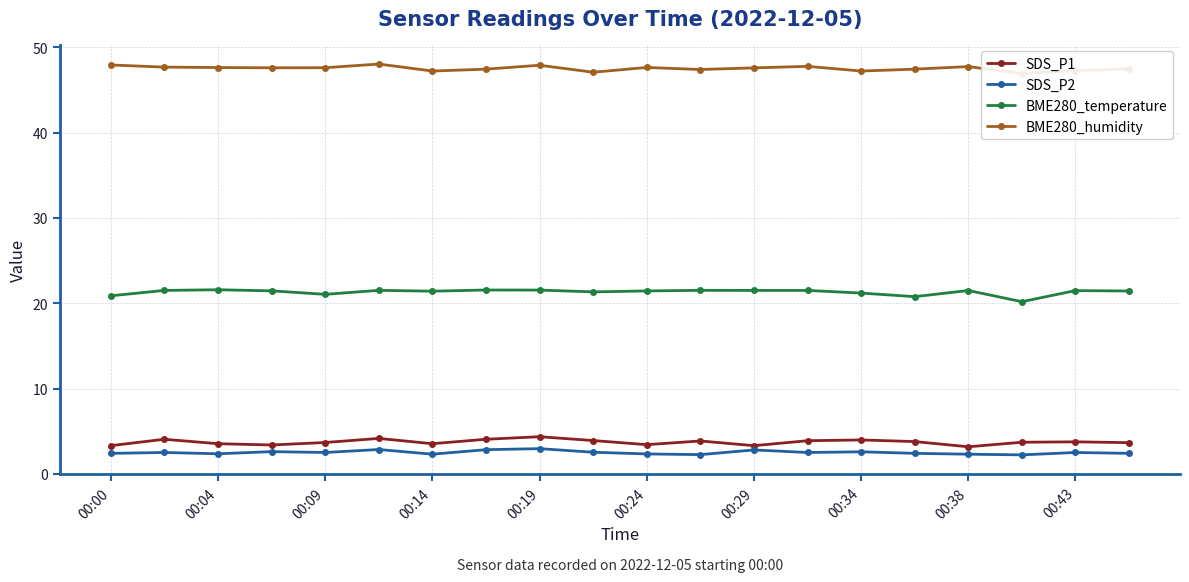

Which series has the largest total across all categories?

BME280_humidity